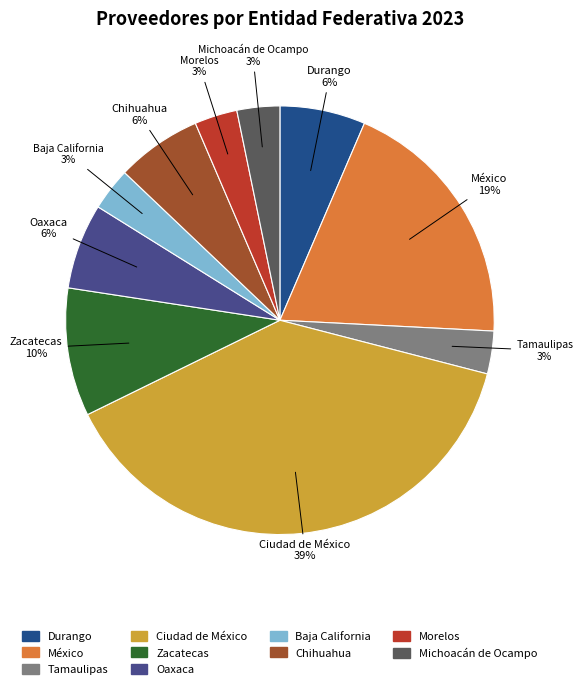

To the nearest percent, what is the average slice percentage?

10%